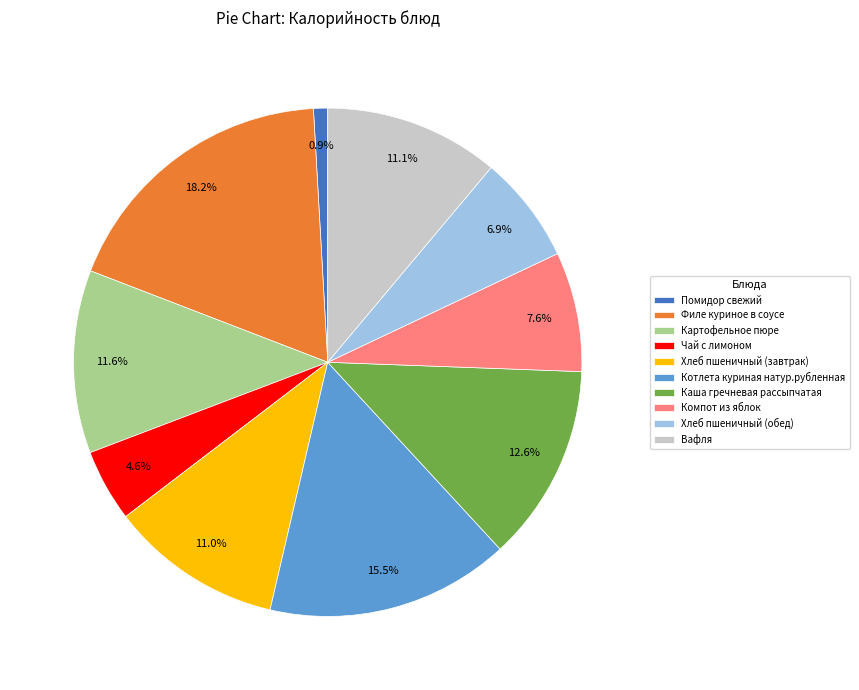

Does Филе куриное в соусе account for over 50% of the chart?

No